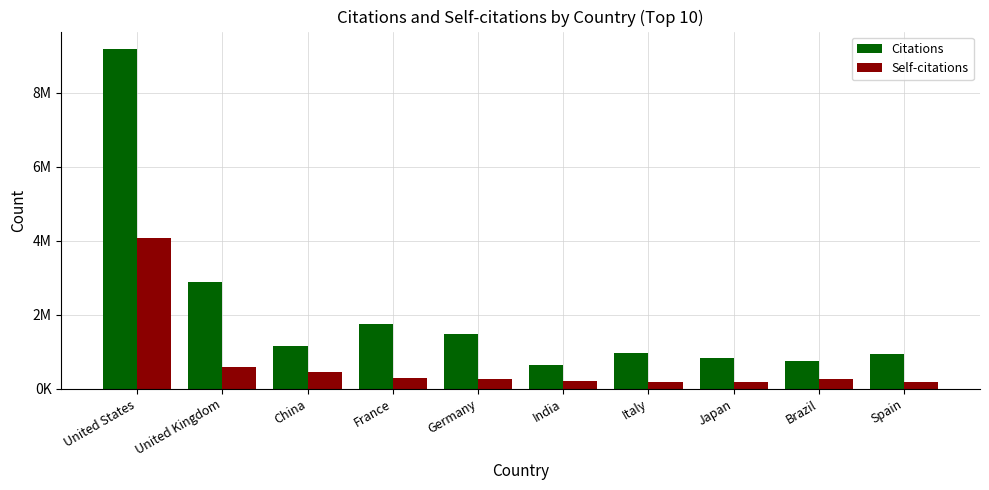

What are all the series names shown in the legend?

Citations, Self-citations